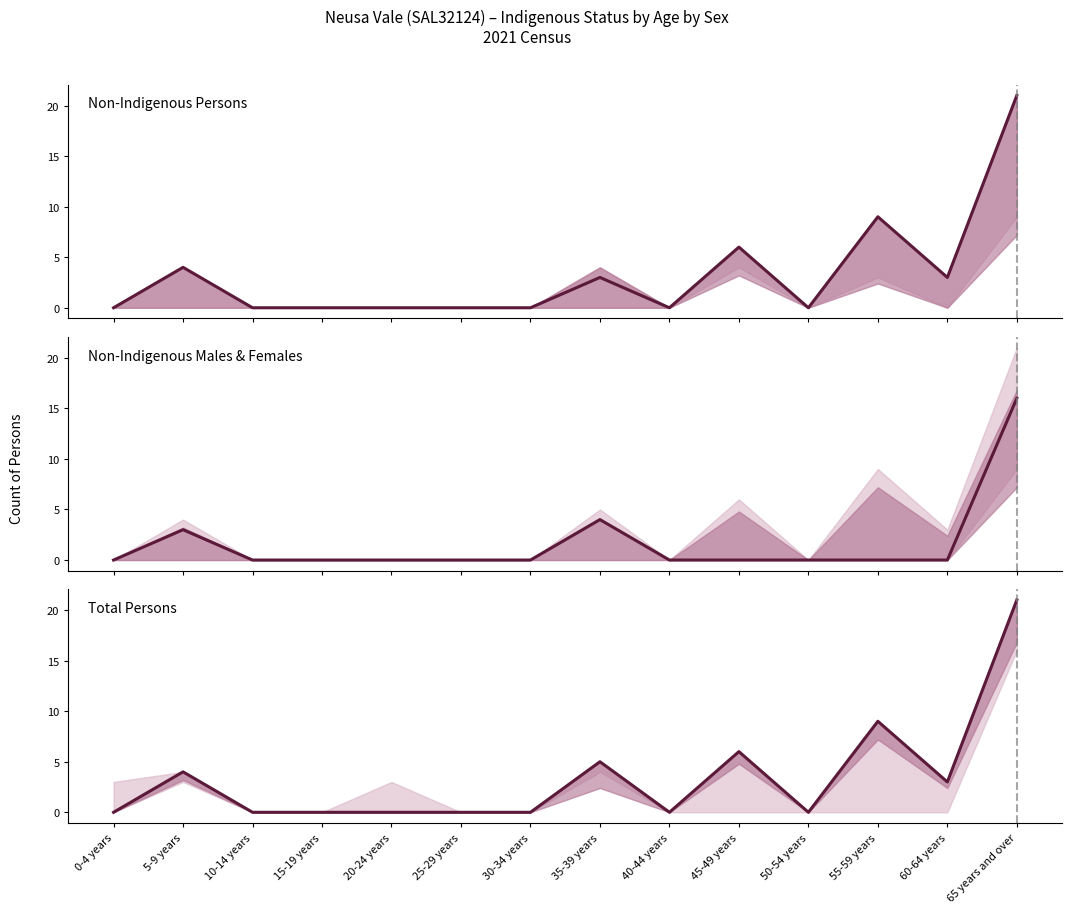

What is the sum of all Total Persons values?

48